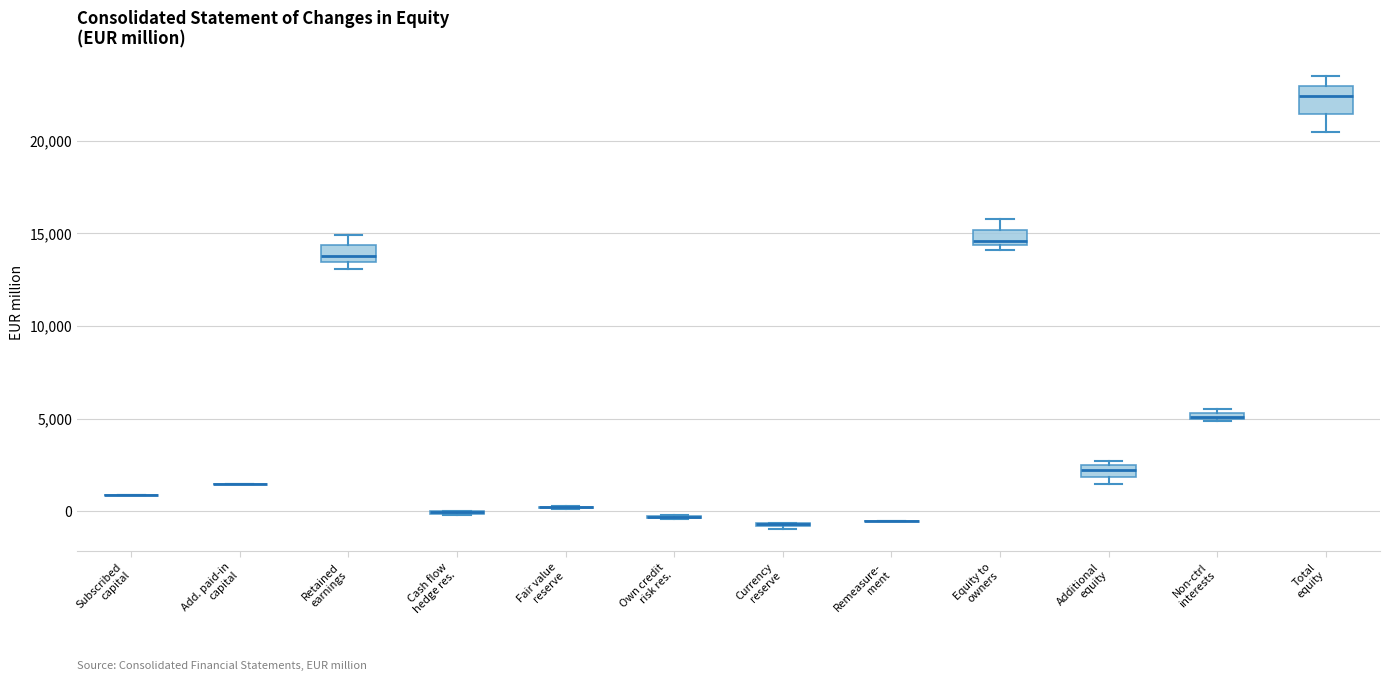

Comparing the boxes themselves (not the whiskers), which one is the tallest?

Total equity